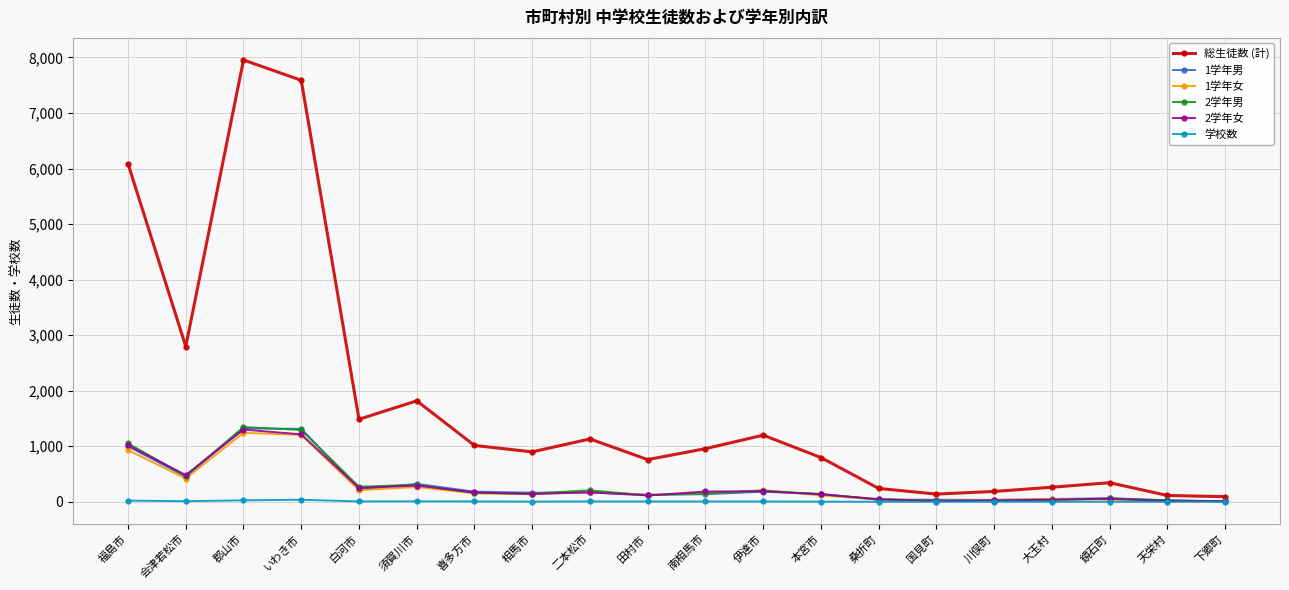

What is the label of the 8th point from the left?

相馬市